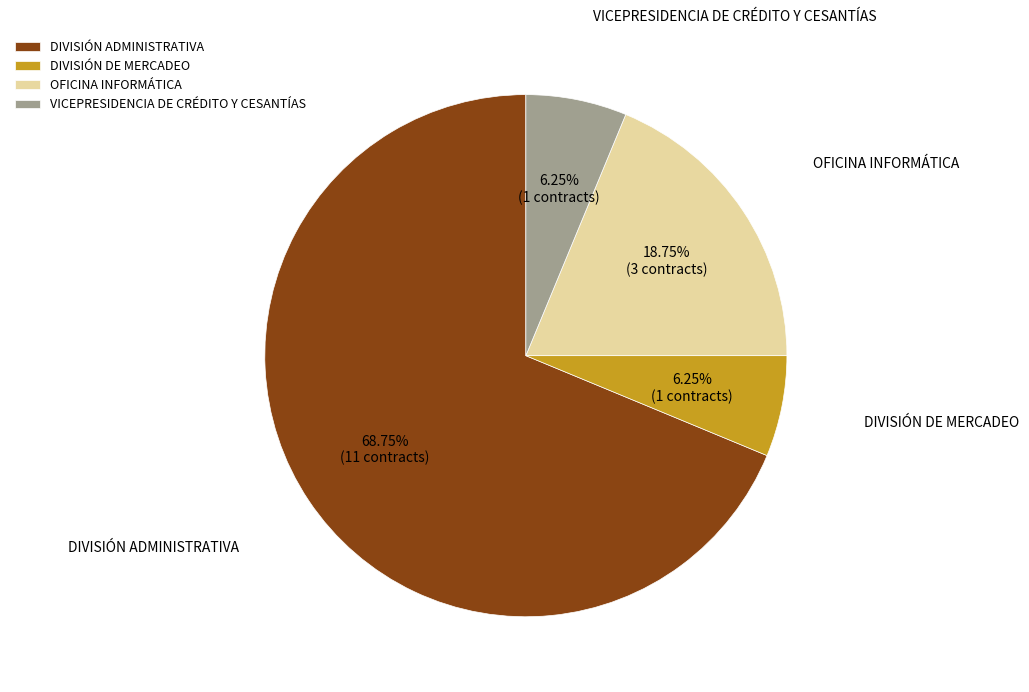

Is there any slice that represents more than half of the pie?

Yes